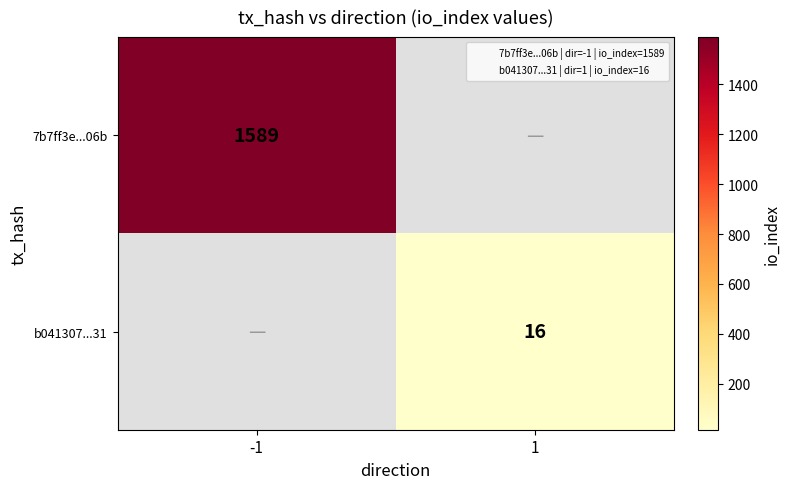

At how many categories does at least one series exceed 668?

1